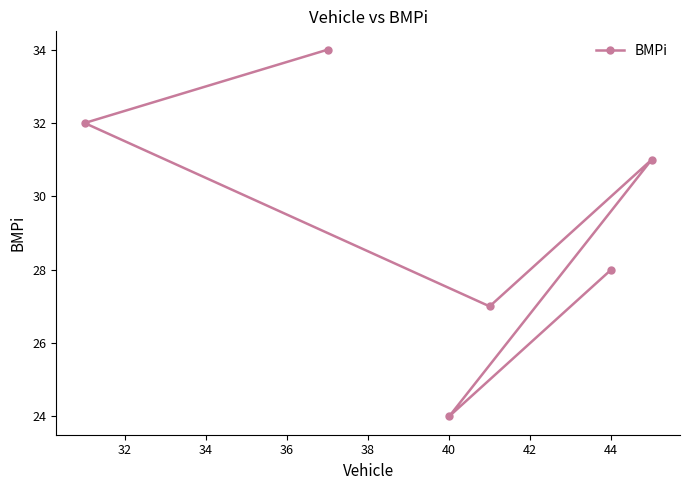

What is the smallest value displayed?

24